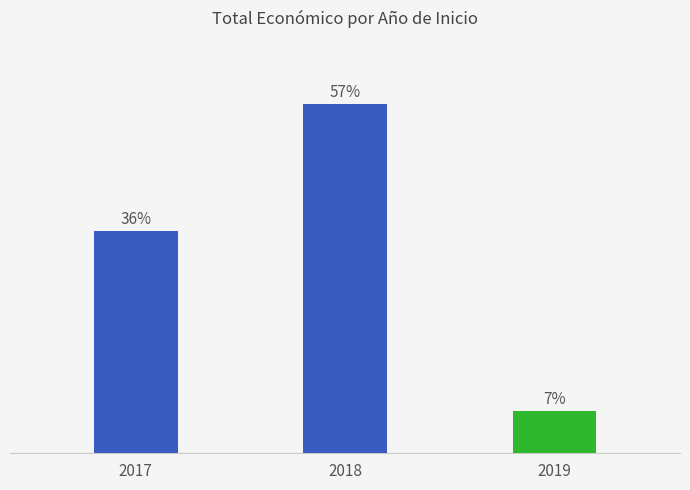

The chart shows a value of 20.8 at 2017. True or false?

False